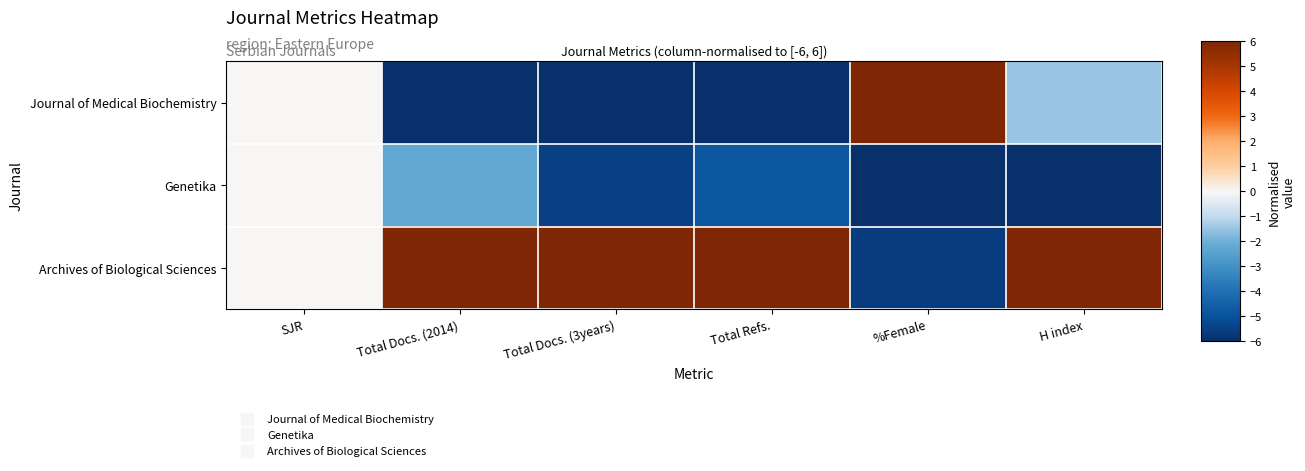

What is the difference between the highest and lowest values at H index?

12.0